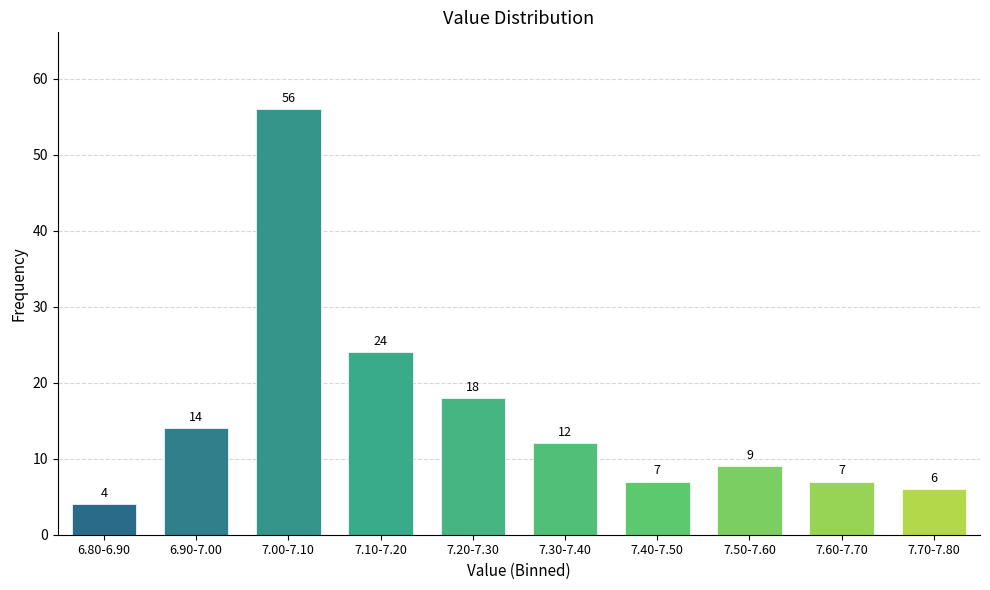

Reading right to left, what are all the values shown in this chart?

7.70-7.80=6	7.60-7.70=7	7.50-7.60=9	7.40-7.50=7	7.30-7.40=12	7.20-7.30=18	7.10-7.20=24	7.00-7.10=56	6.90-7.00=14	6.80-6.90=4